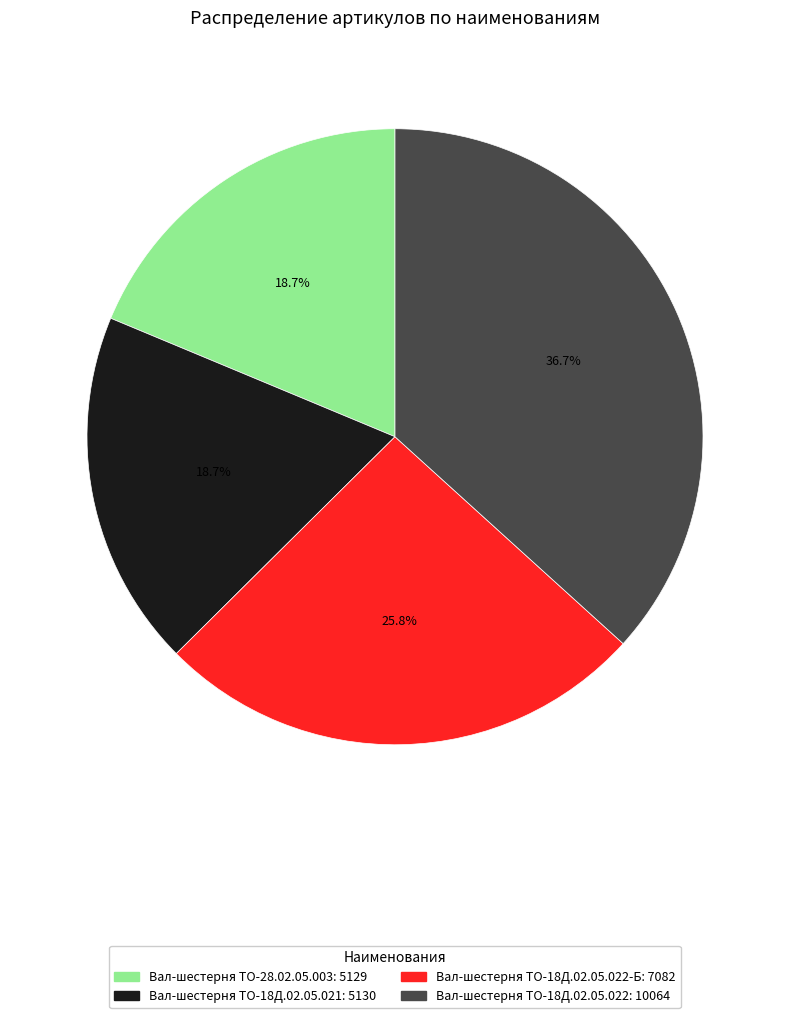

Does any single category account for the majority?

No